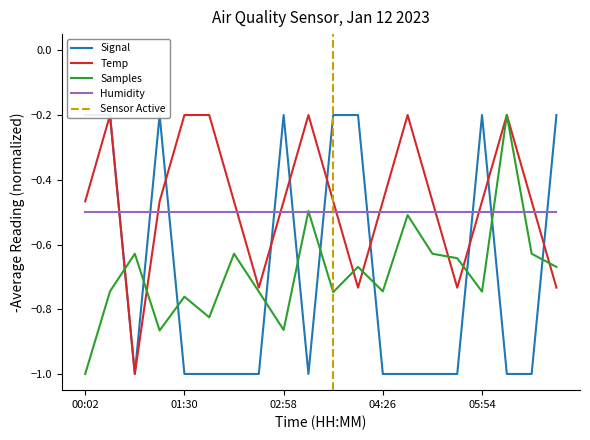

At which category does Signal reach its first local valley?

00:46